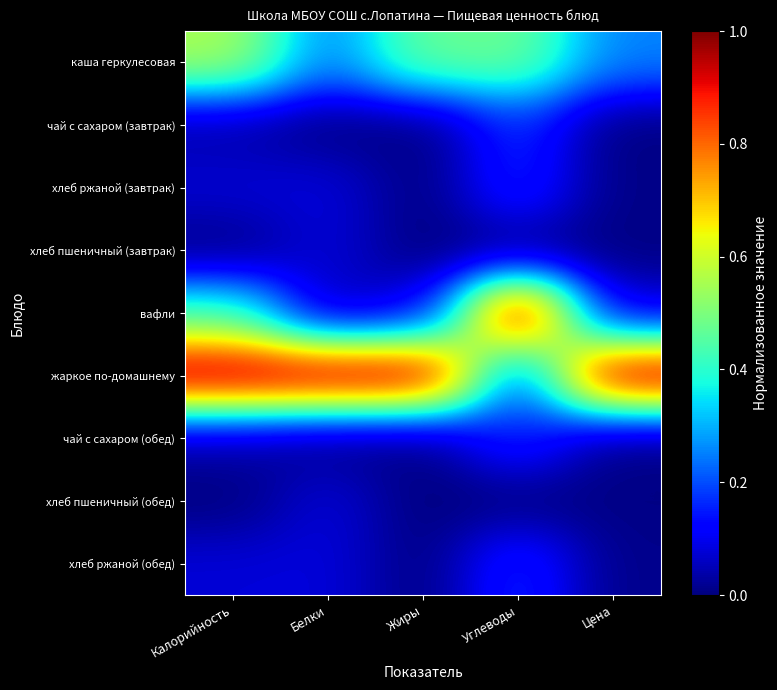

Count the number of categories in the chart.

5